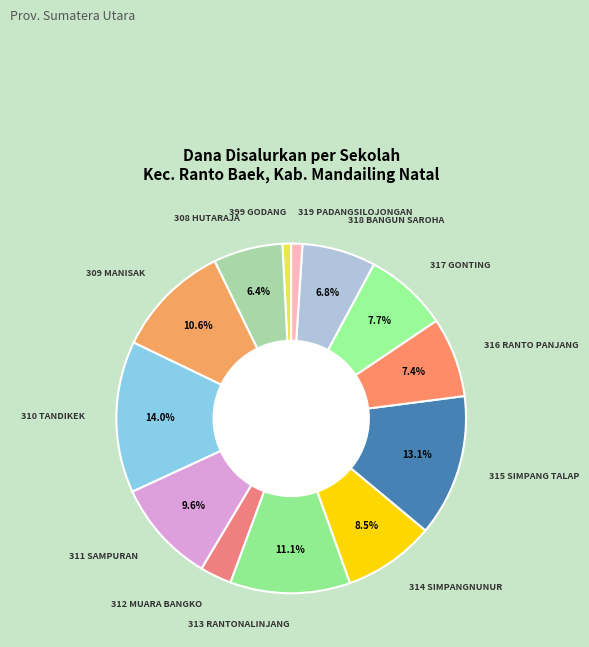

Count the number of slices in the pie.

13